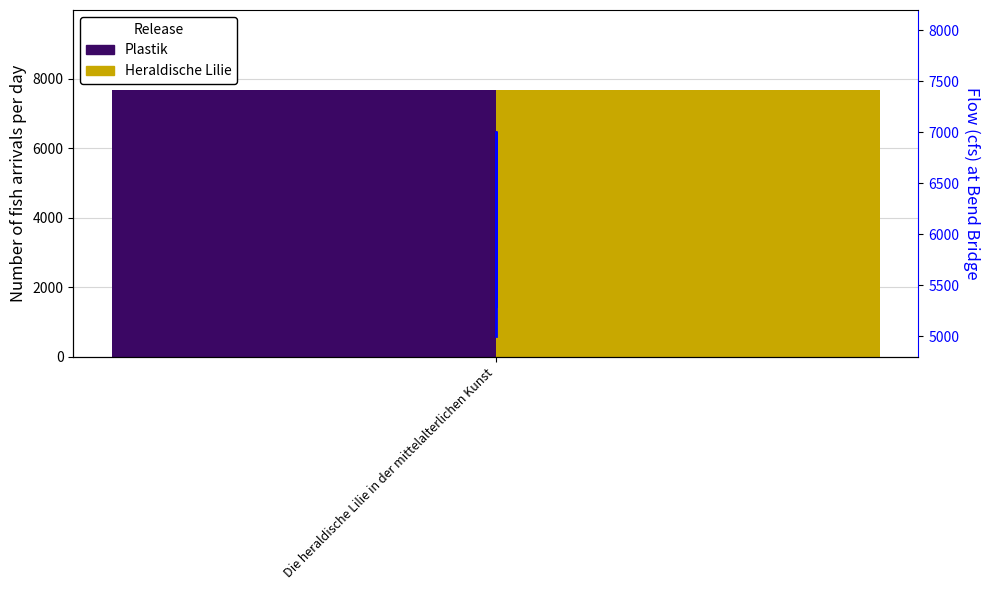

What is the sum of all values?

56650